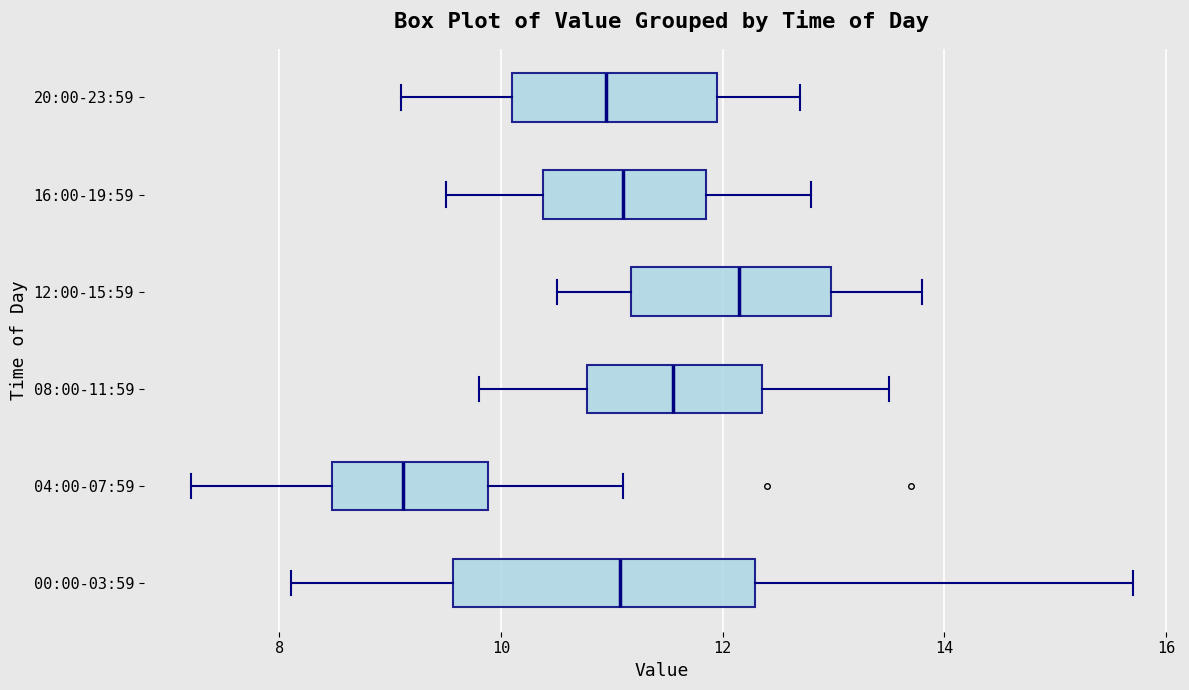

Reading bottom to top, transcribe this box plot: for each box, give where its median line is, the range the box spans, and where its two whiskers end, as read against the x-axis. The values are not printed on the chart, so give them approximately, as read against the axis.

00:00-03:59: median 11.0, box 9.6 to 12.2, whiskers 8.2 to 15.8
04:00-07:59: median 9.2, box 8.4 to 9.8, whiskers 7.2 to 11.2
08:00-11:59: median 11.6, box 10.8 to 12.4, whiskers 9.8 to 13.6
12:00-15:59: median 12.2, box 11.2 to 13.0, whiskers 10.6 to 13.8
16:00-19:59: median 11.2, box 10.4 to 11.8, whiskers 9.6 to 12.8
20:00-23:59: median 11.0, box 10.2 to 12.0, whiskers 9.2 to 12.8